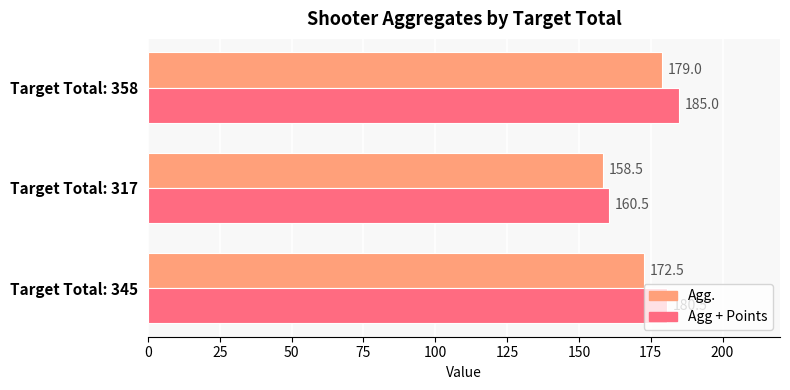

What is the approximate value of Agg. at Target Total: 345?

172.5